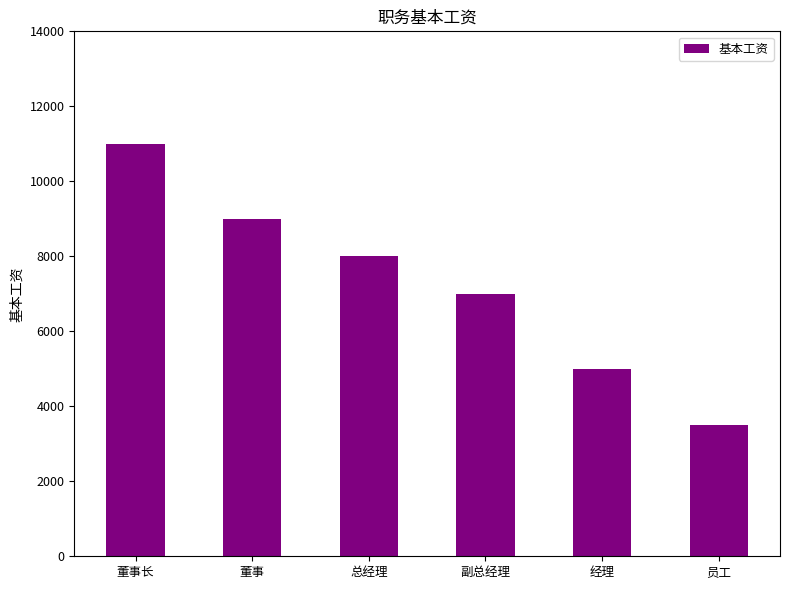

Rank the categories by value from lowest to highest.

员工, 经理, 副总经理, 总经理, 董事, 董事长